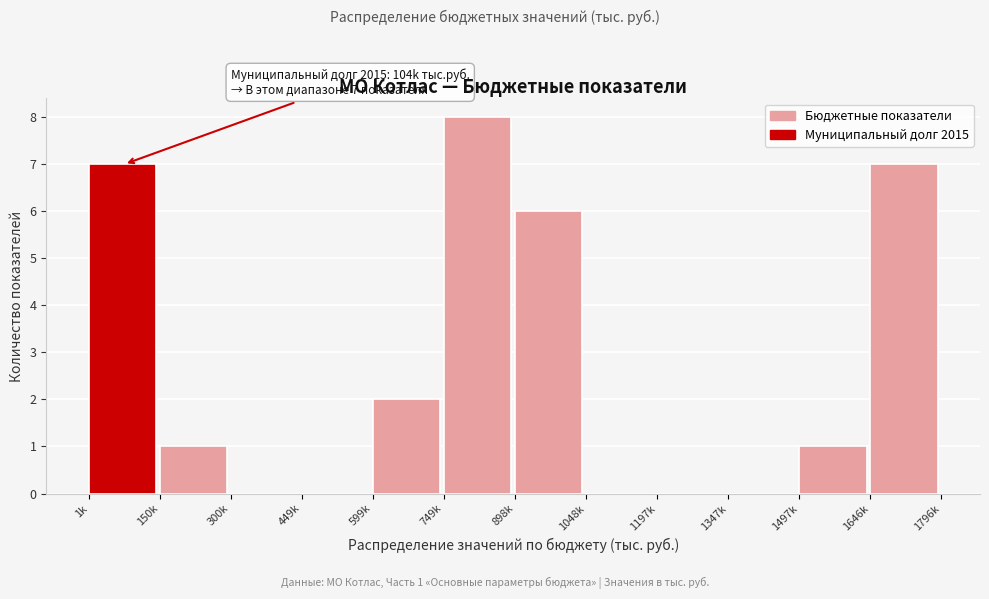

Reading left to right, list all the values displayed in this chart.

1k=7	150k=1	300k=0	449k=0	599k=2	749k=8	898k=6	1048k=0	1197k=0	1347k=0	1497k=1	1646k=7